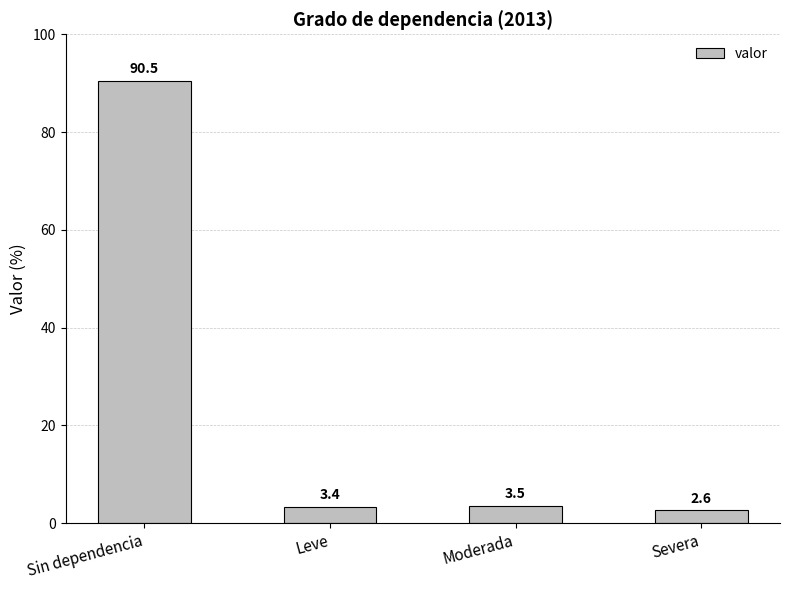

How many categories are shown in the chart?

4